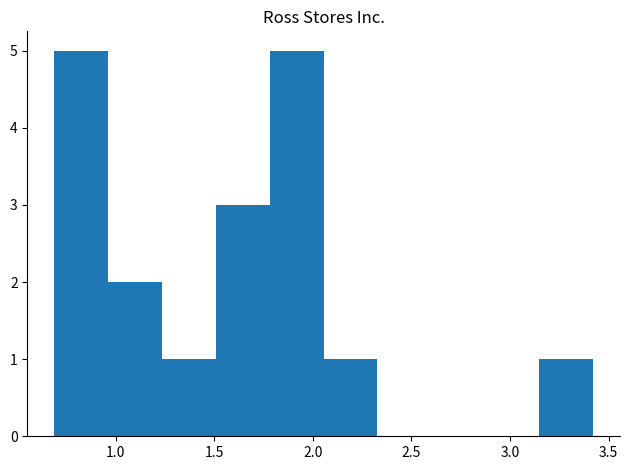

Reading left to right, list every bar in this chart as the range it spans on the x-axis followed by its height. Neither the bar edges nor the heights are printed on the chart, so give them approximately, as read against the axes.

0.70 to 0.95: 5
0.95 to 1.25: 2
1.25 to 1.50: 1
1.50 to 1.80: 3
1.80 to 2.05: 5
2.05 to 2.35: 1
2.35 to 2.60: 0
2.60 to 2.85: 0
2.85 to 3.15: 0
3.15 to 3.40: 1